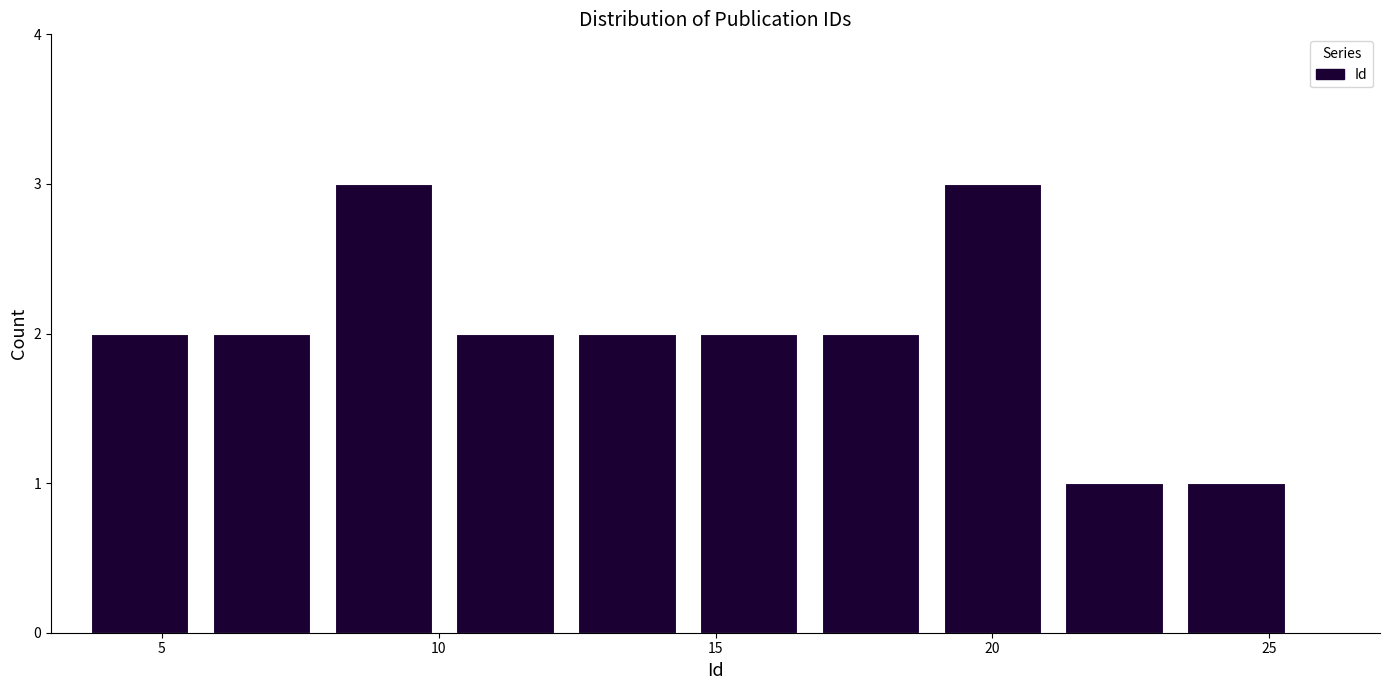

How tall is the bar that spans 21.1 to 23.3 on the x-axis? Neither the bar edges nor the heights are printed on the chart, so give them approximately, as read against the axes.

1